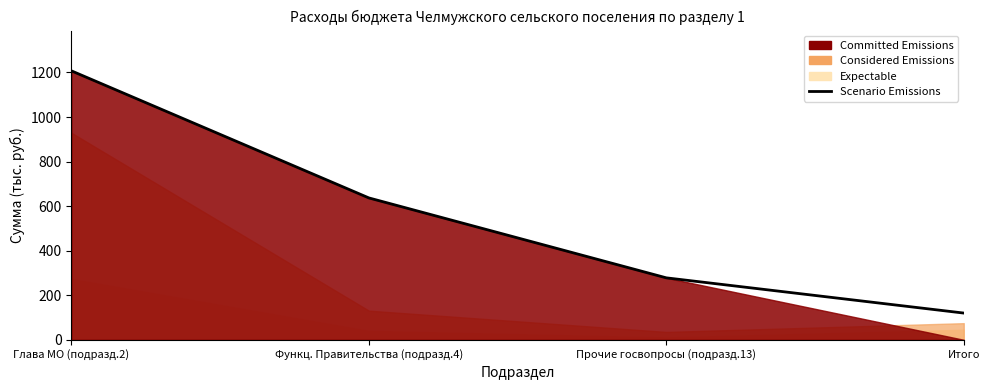

What is the label of the 4th point from the left?

Итого